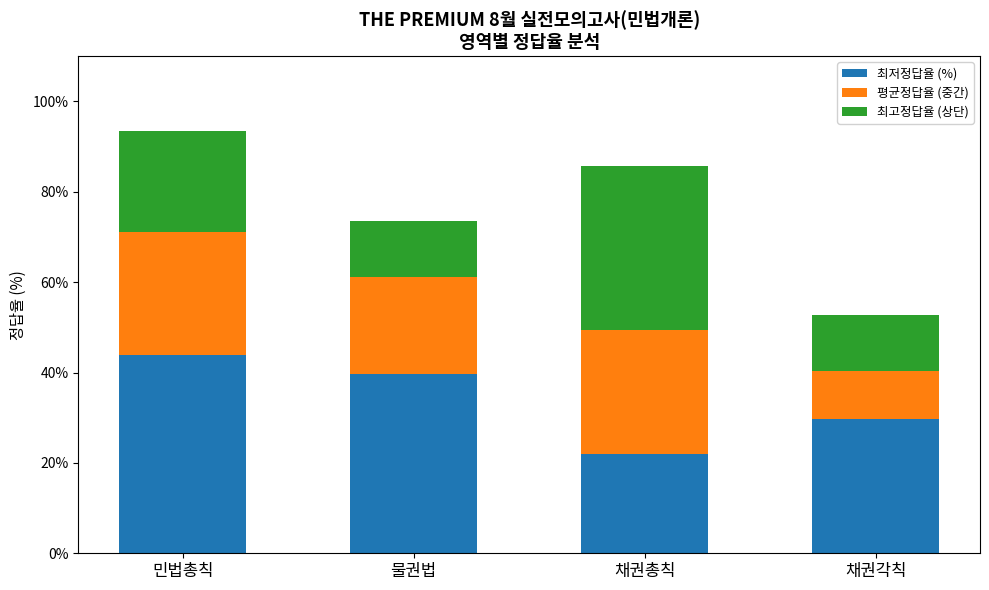

Which category has the lowest value in the 최저정답율 (%) series?

채권총칙